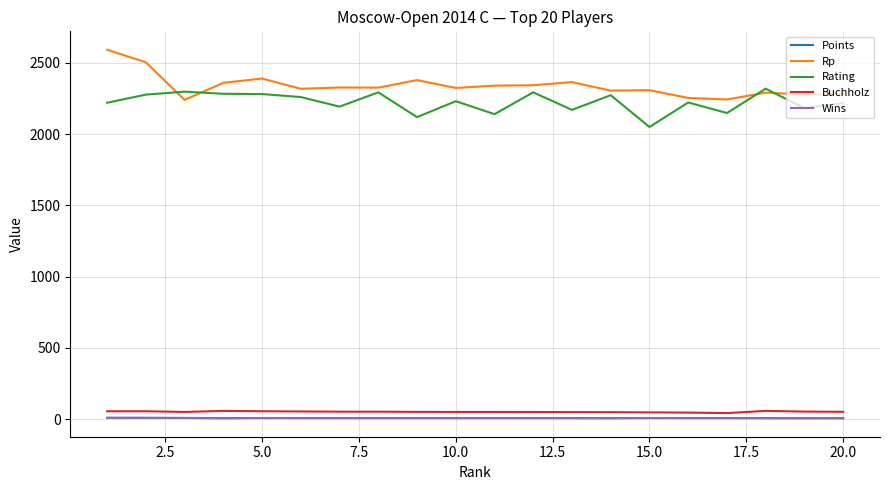

True or false: Rating and Buchholz cross at least once.

False